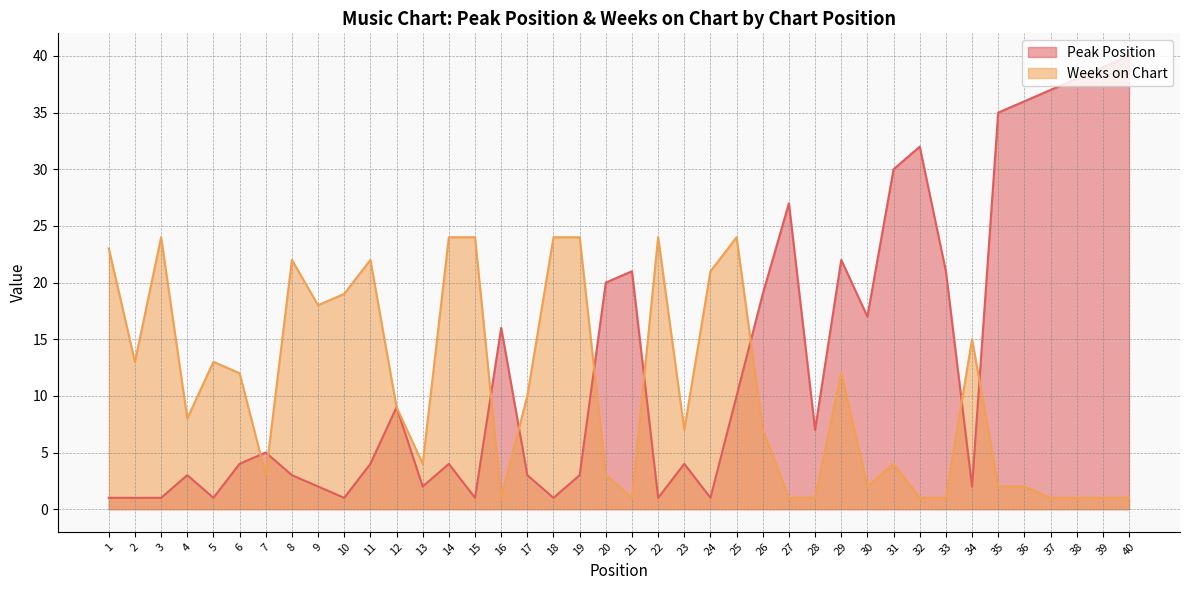

What is the sum of the Peak Position values at 34 and 30?

19